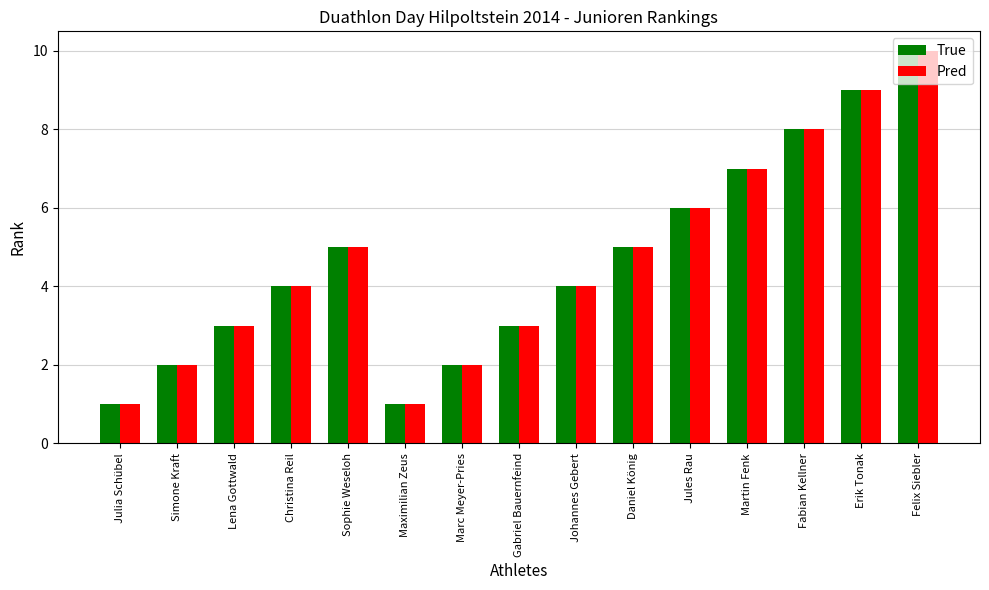

What is the label of the 4th bar from the right?

Martin Fenk